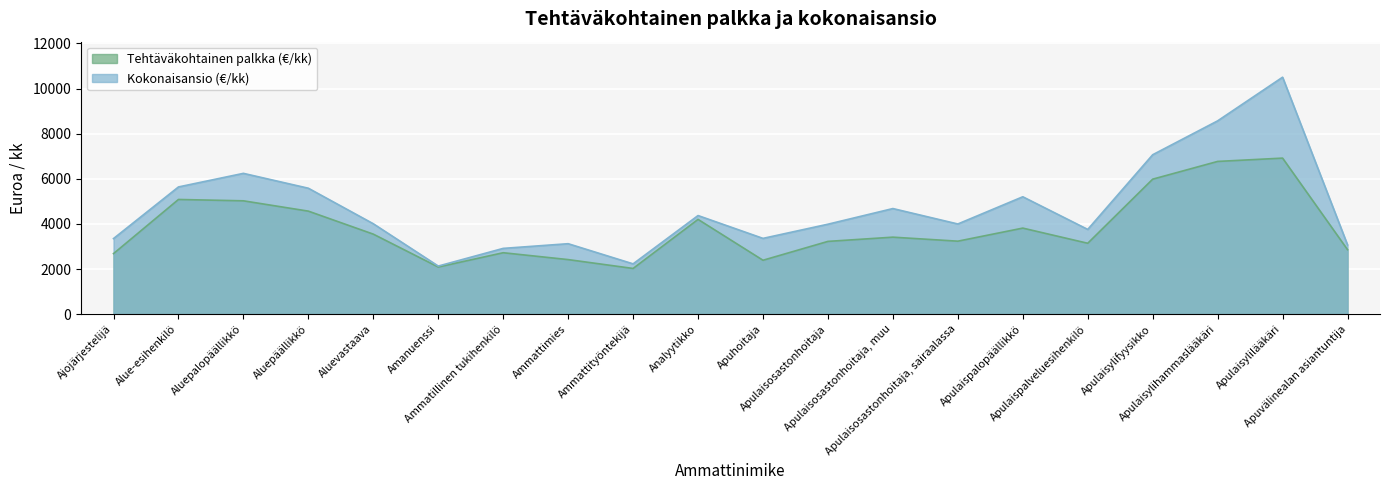

Which series has the largest range (max minus min)?

Kokonaisansio (€/kk)